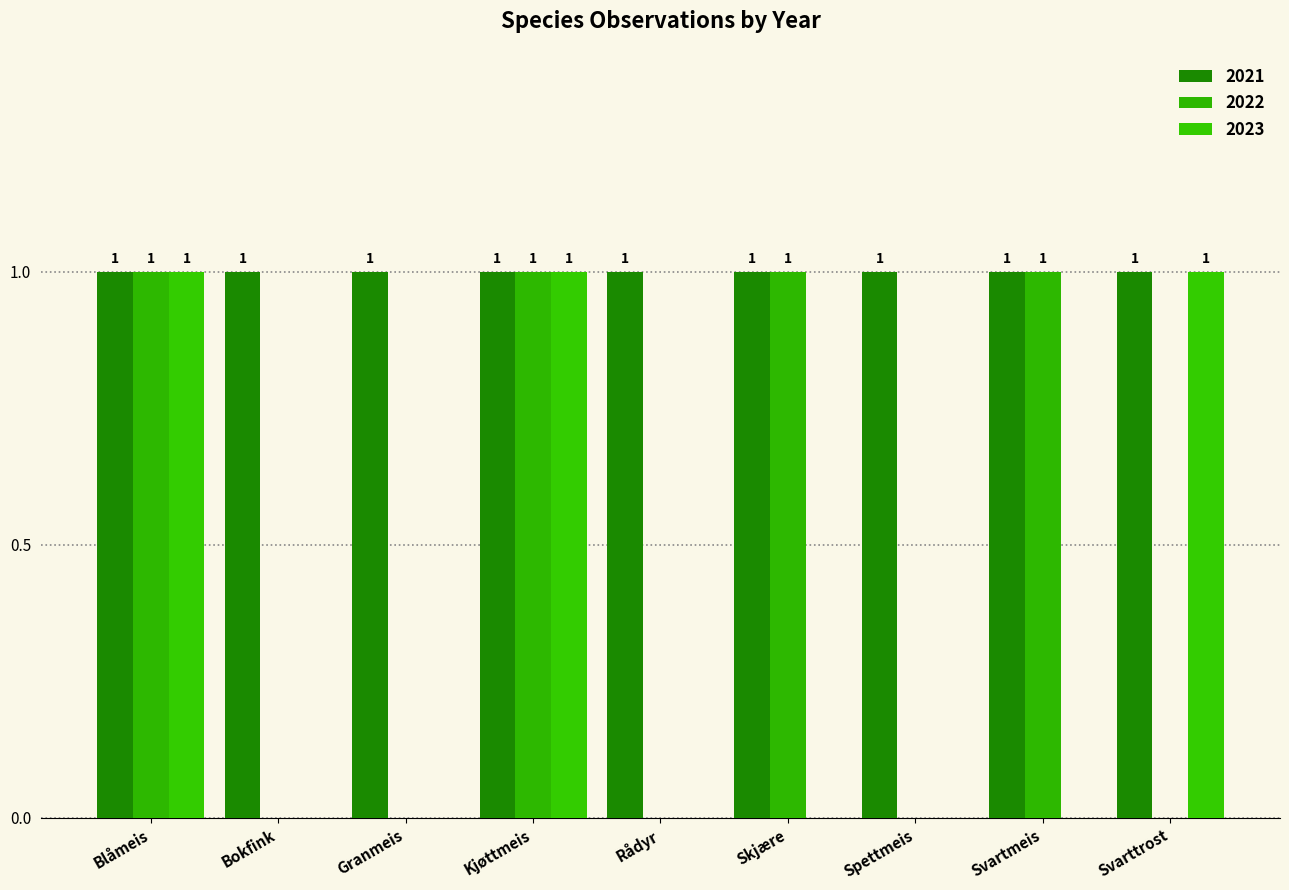

Which series has the largest total across all categories?

2021